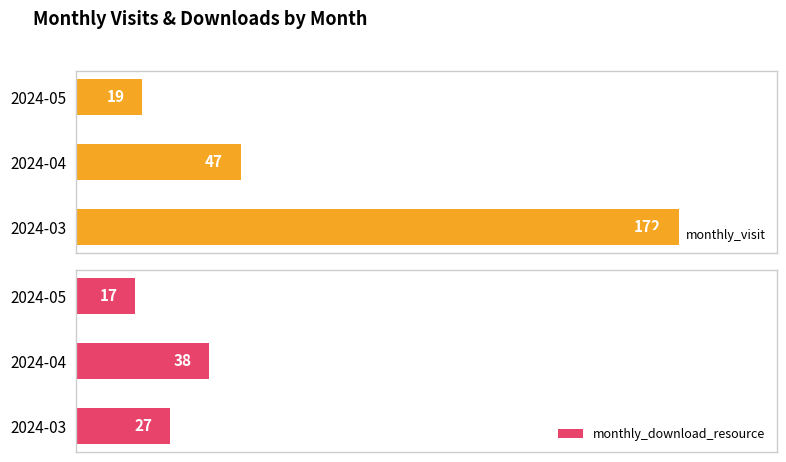

Rank the categories by monthly_download_resource value from lowest to highest.

2024-05, 2024-03, 2024-04